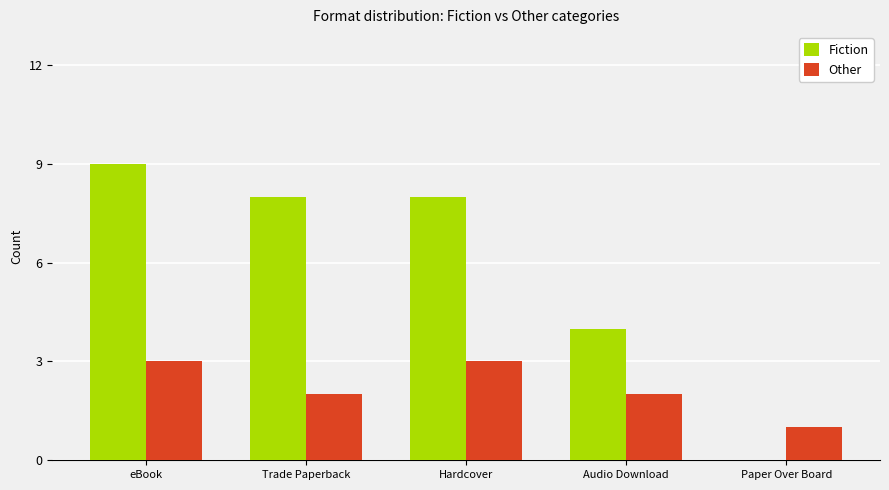

What value does the Fiction series have at Hardcover?

8